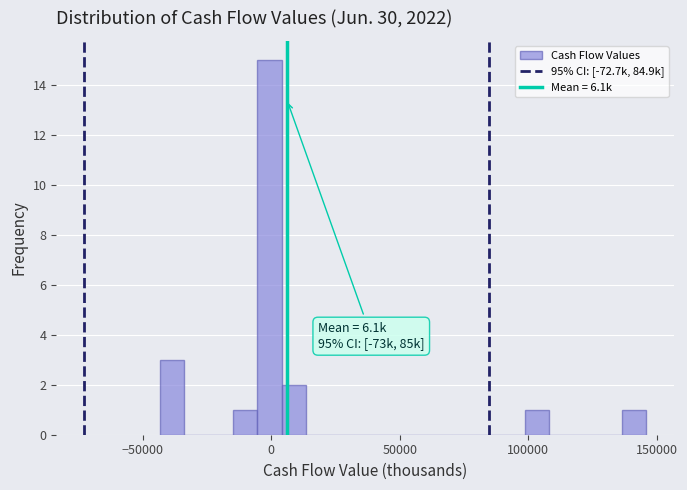

Read against the x-axis, roughly where is the centre of the tallest bar?

0